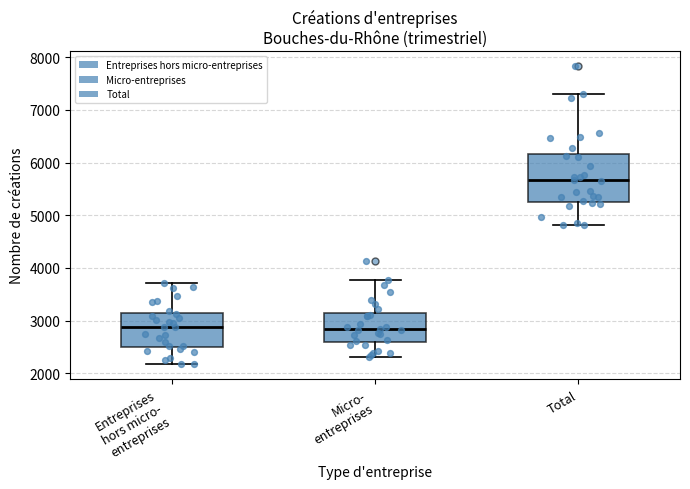

Which box's median line is the highest?

Total